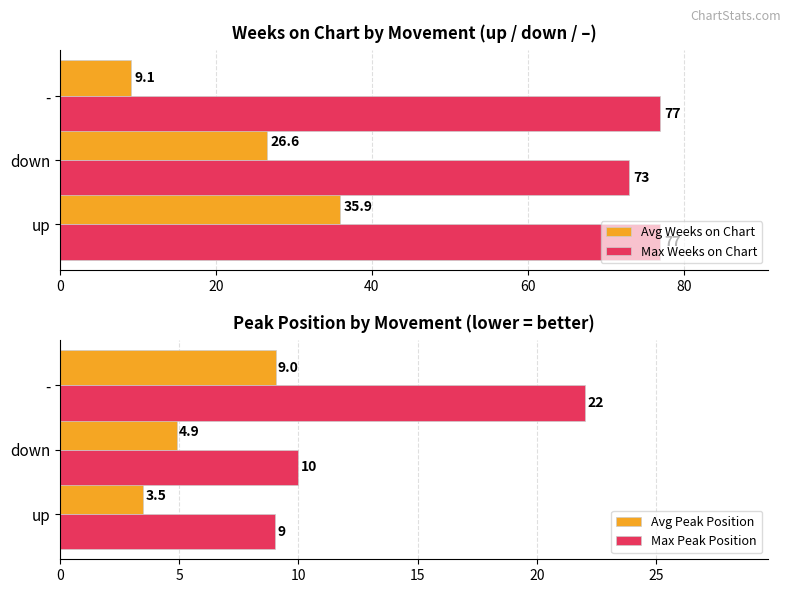

Is the value of Max Weeks on Chart at - greater than the value of Avg Weeks on Chart at -?

Yes